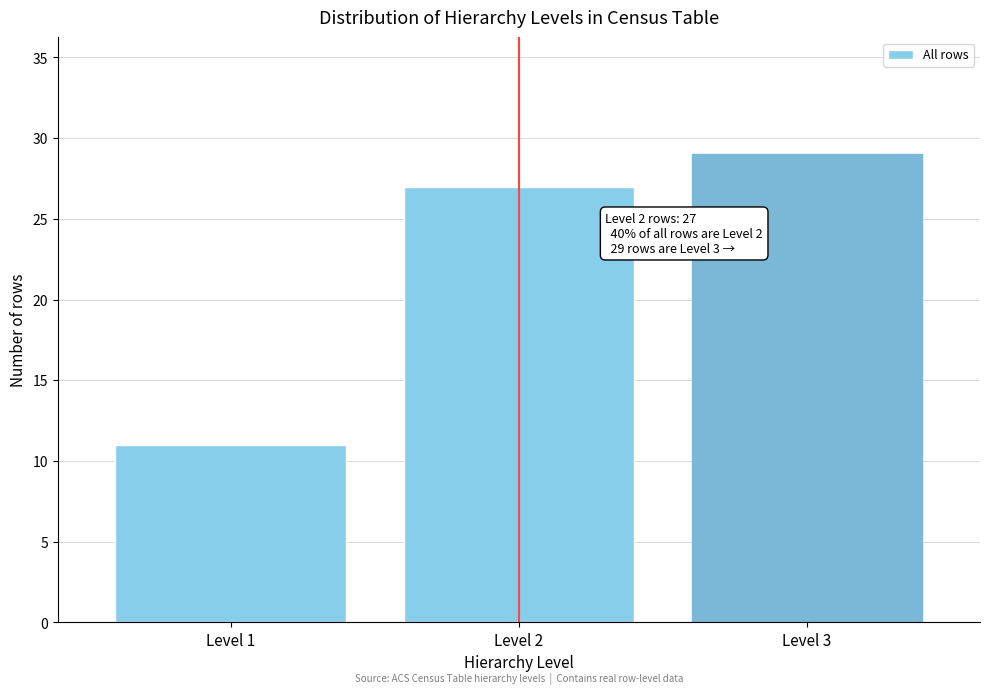

Reading right to left, list all the values displayed in this chart.

29	27	11